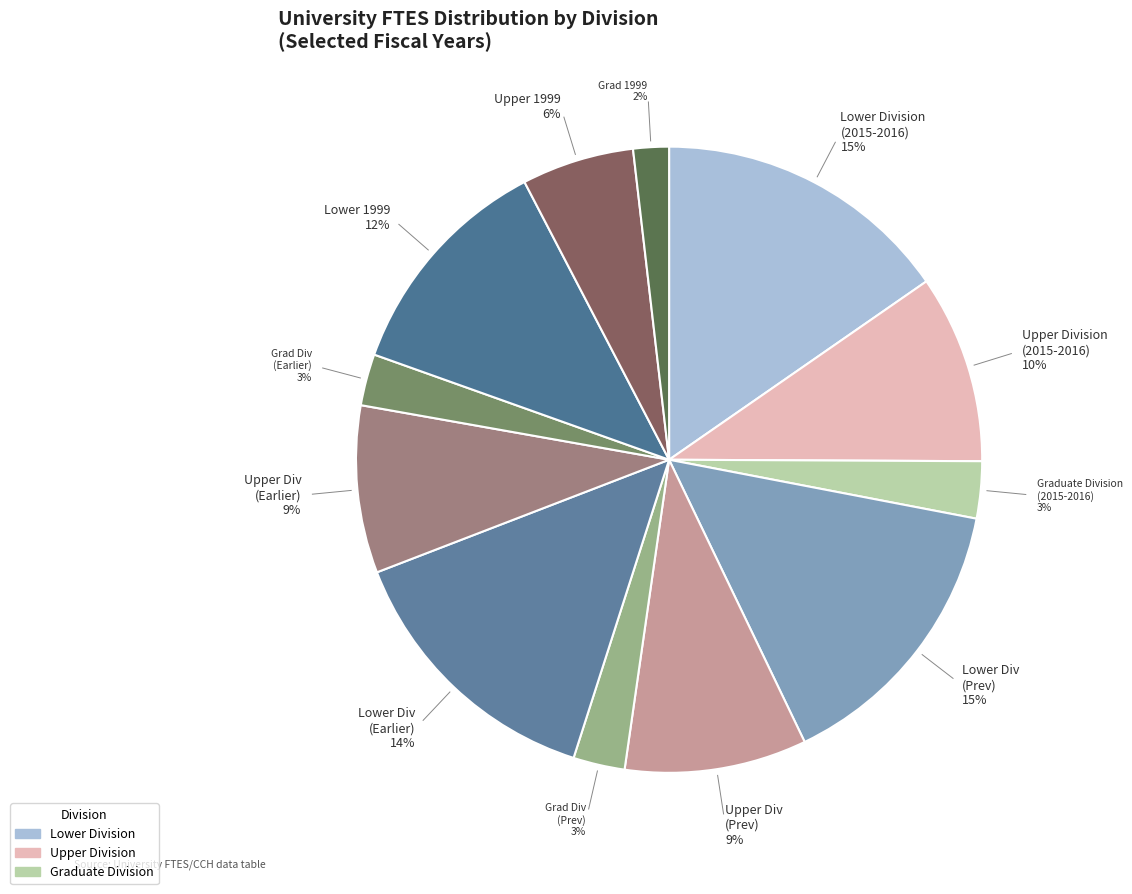

Combined, do Upper Division (2015-2016) and Lower 1999 account for over 50%?

No